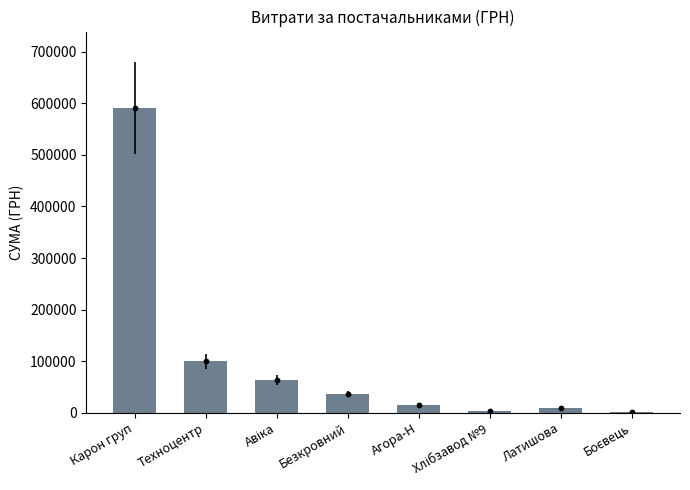

Approximately how many times larger is the value at Карон груп compared to Боєвець?

420.5